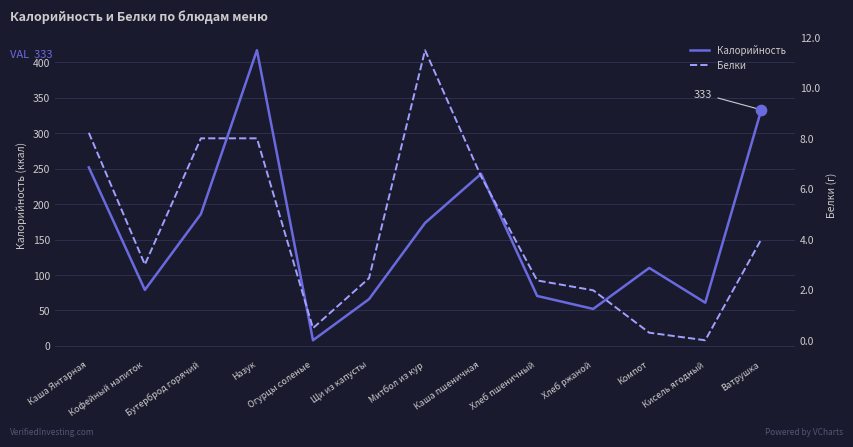

At which category is the sum across all series the highest?

Назук